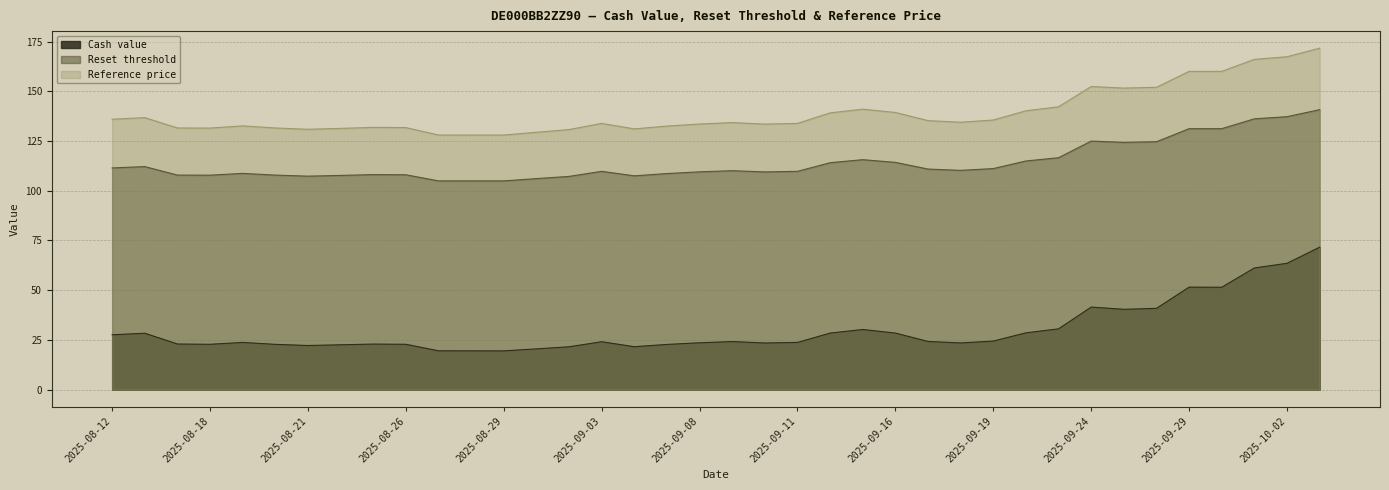

Is it true that Cash value equals 38.1 at 2025-08-12?

False